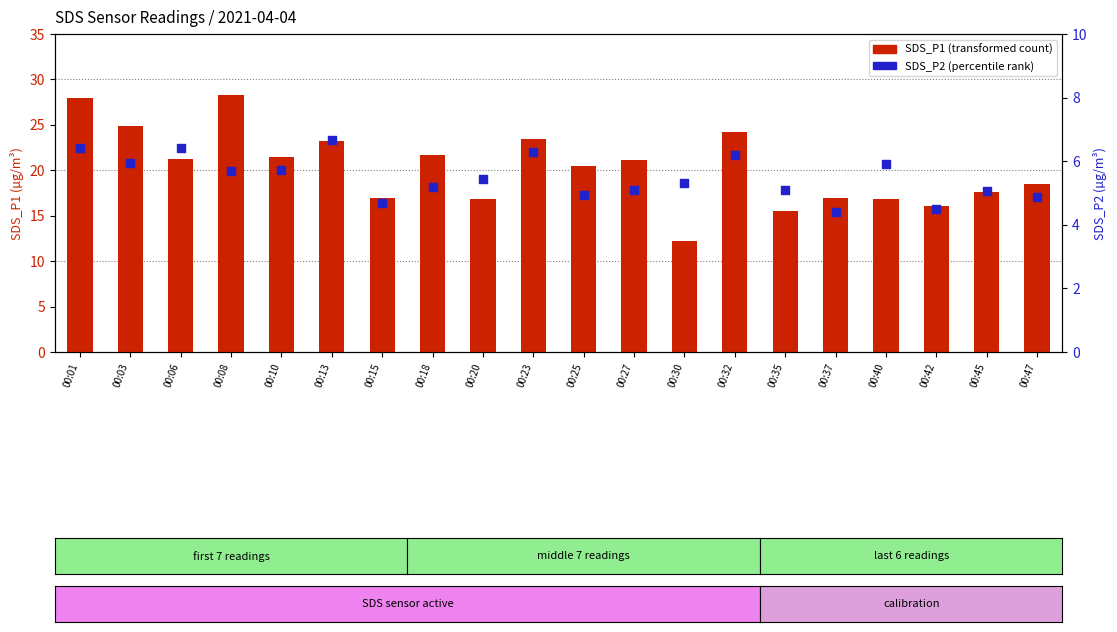

What is the total value across all series at 00:35?

20.6